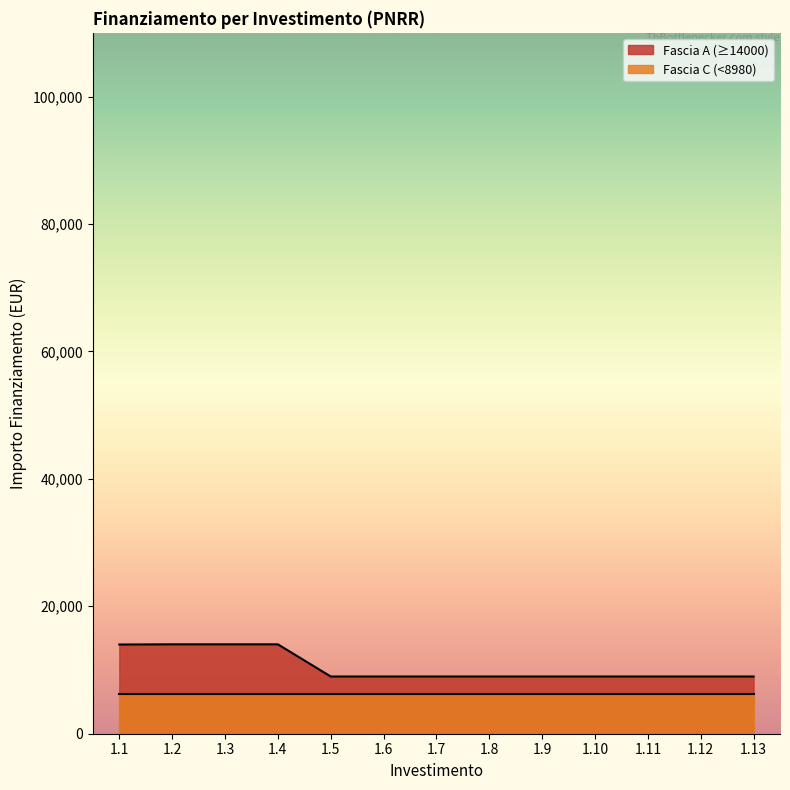

What is the difference between the Fascia A (≥14000) values at 1.13 and 1.3?

5050.8